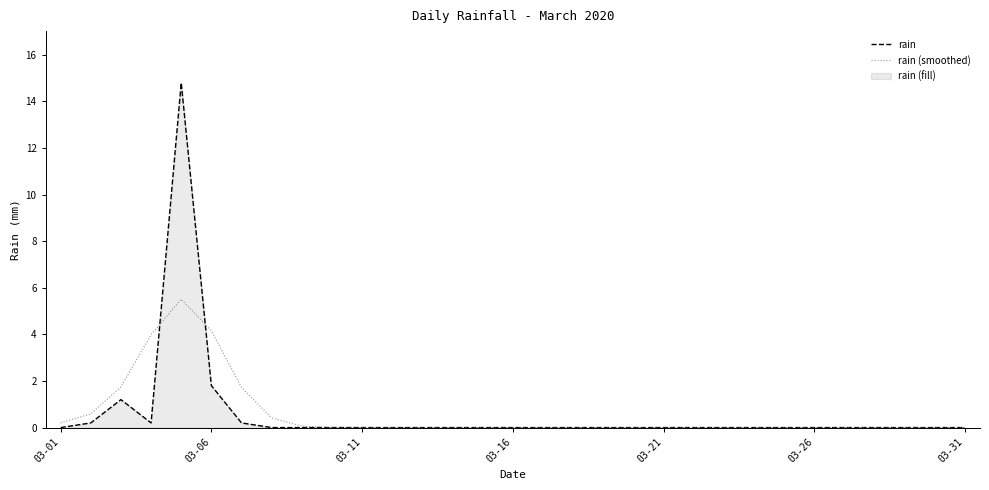

Which series has the largest range (max minus min)?

rain